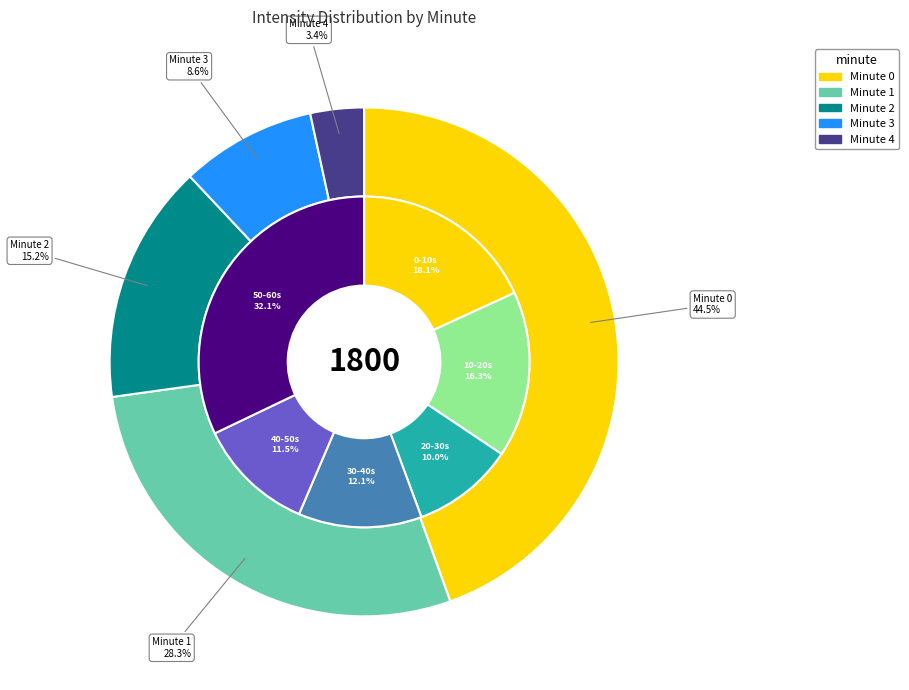

Which has a higher value, Minute 3 or Minute 1?

Minute 1